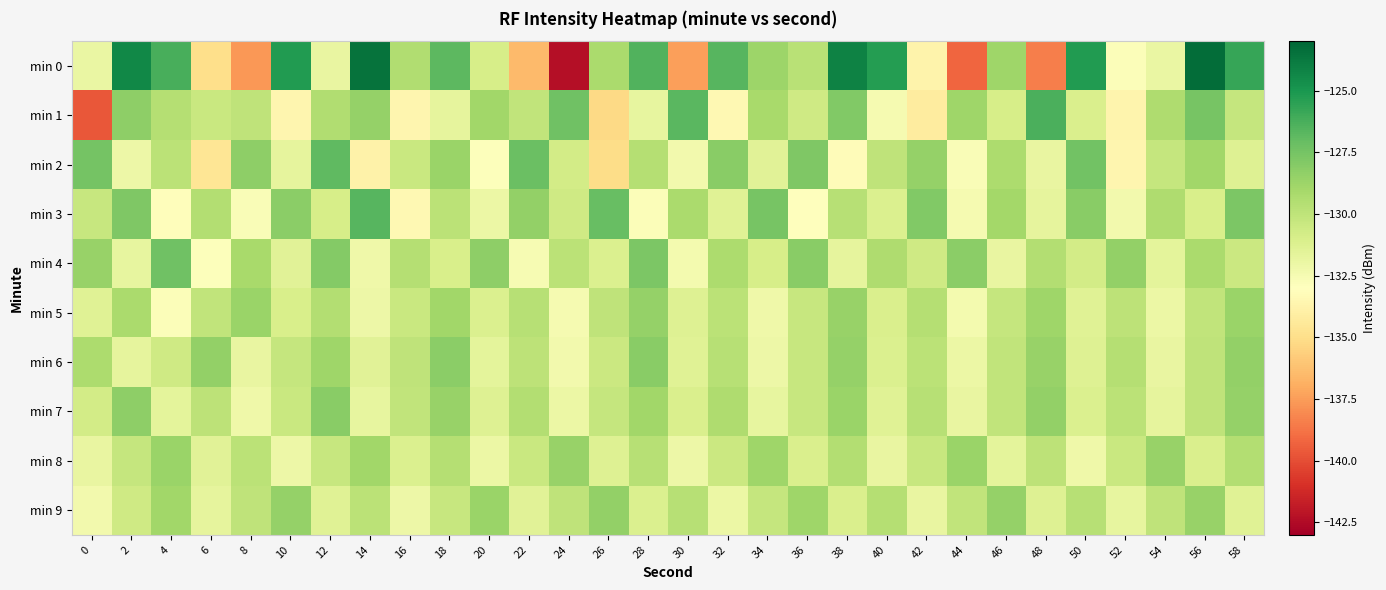

Reading left to right, list all the values displayed in this chart.

min 0: 0=-131.9	2=-124.4	4=-126.2	6=-135.0	8=-137.6	10=-125.3	12=-131.9	14=-123.5	16=-129.5	18=-126.8	20=-130.9	22=-136.5	24=-142.3	26=-129.2	28=-126.5	30=-137.4	32=-126.6	34=-128.7	36=-129.8	38=-124.2	40=-125.3	42=-133.7	44=-139.2	46=-128.8	48=-138.4	50=-125.2	52=-132.8	54=-132.0	56=-123.3	58=-125.8
min 1: 0=-139.7	2=-128.3	4=-129.6	6=-130.4	8=-130.0	10=-133.6	12=-129.5	14=-128.5	16=-133.6	18=-131.7	20=-128.9	22=-130.1	24=-127.3	26=-135.2	28=-131.8	30=-126.7	32=-133.4	34=-129.1	36=-130.6	38=-127.9	40=-132.5	42=-134.2	44=-128.8	46=-130.9	48=-126.3	50=-131.1	52=-133.7	54=-129.4	56=-127.6	58=-130.2
min 2: 0=-127.5	2=-132.1	4=-129.8	6=-134.6	8=-128.3	10=-131.7	12=-126.9	14=-133.8	16=-130.4	18=-128.7	20=-132.9	22=-127.2	24=-130.8	26=-135.1	28=-129.6	30=-132.3	32=-128.1	34=-131.5	36=-127.8	38=-133.2	40=-130.0	42=-128.5	44=-132.7	46=-129.3	48=-131.9	50=-127.4	52=-133.6	54=-130.2	56=-128.9	58=-131.3
min 3: 0=-130.3	2=-127.8	4=-133.1	6=-129.5	8=-132.7	10=-128.2	12=-130.9	14=-126.6	16=-133.4	18=-129.8	20=-132.0	22=-128.4	24=-130.6	26=-127.1	28=-132.8	30=-129.2	32=-131.4	34=-127.6	36=-133.0	38=-129.7	40=-131.2	42=-127.9	44=-132.5	46=-129.0	48=-131.7	50=-128.1	52=-132.3	54=-129.4	56=-131.0	58=-127.7
min 4: 0=-128.6	2=-131.8	4=-127.3	6=-132.9	8=-129.1	10=-131.5	12=-128.0	14=-132.2	16=-129.6	18=-131.0	20=-128.3	22=-132.6	24=-129.8	26=-131.2	28=-127.7	30=-132.4	32=-129.3	34=-130.9	36=-128.1	38=-131.7	40=-129.4	42=-130.6	44=-128.2	46=-131.9	48=-129.5	50=-130.8	52=-128.4	54=-131.6	56=-129.2	58=-130.5
min 5: 0=-131.4	2=-129.2	4=-132.8	6=-130.1	8=-128.7	10=-131.0	12=-129.5	14=-132.1	16=-130.4	18=-128.9	20=-131.2	22=-129.7	24=-132.5	26=-130.0	28=-128.5	30=-131.3	32=-129.8	34=-132.2	36=-130.3	38=-128.6	40=-131.1	42=-129.6	44=-132.4	46=-130.2	48=-128.8	50=-131.4	52=-129.9	54=-132.0	56=-130.1	58=-128.7
min 6: 0=-129.3	2=-131.7	4=-130.6	6=-128.4	8=-131.9	10=-130.2	12=-128.8	14=-131.5	16=-130.0	18=-128.2	20=-131.6	22=-129.9	24=-132.3	26=-130.5	28=-128.1	30=-131.4	32=-129.7	34=-132.1	36=-130.3	38=-128.5	40=-131.2	42=-129.8	44=-132.0	46=-130.1	48=-128.6	50=-131.3	52=-129.6	54=-131.9	56=-130.0	58=-128.4
min 7: 0=-130.8	2=-128.3	4=-131.6	6=-129.9	8=-132.2	10=-130.4	12=-128.1	14=-131.8	16=-130.1	18=-128.6	20=-131.3	22=-129.5	24=-132.0	26=-130.2	28=-128.9	30=-131.1	32=-129.4	34=-131.8	36=-130.3	38=-128.7	40=-131.4	42=-129.7	44=-131.9	46=-130.1	48=-128.4	50=-131.2	52=-129.8	54=-131.7	56=-130.0	58=-128.5
min 8: 0=-131.9	2=-130.2	4=-128.7	6=-131.5	8=-129.8	10=-132.1	12=-130.3	14=-128.9	16=-131.2	18=-129.6	20=-132.0	22=-130.4	24=-128.6	26=-131.3	28=-129.7	30=-132.1	32=-130.5	34=-128.8	36=-131.1	38=-129.5	40=-131.9	42=-130.3	44=-128.7	46=-131.6	48=-129.9	50=-132.2	52=-130.4	54=-128.6	56=-131.1	58=-129.5
min 9: 0=-132.3	2=-130.6	4=-128.9	6=-131.7	8=-130.0	10=-128.5	12=-131.4	14=-129.8	16=-132.1	18=-130.3	20=-128.7	22=-131.5	24=-130.0	26=-128.4	28=-131.2	30=-129.7	32=-132.0	34=-130.2	36=-128.8	38=-131.1	40=-129.6	42=-131.9	44=-130.1	46=-128.5	48=-131.3	50=-129.7	52=-131.8	54=-130.0	56=-128.6	58=-131.4